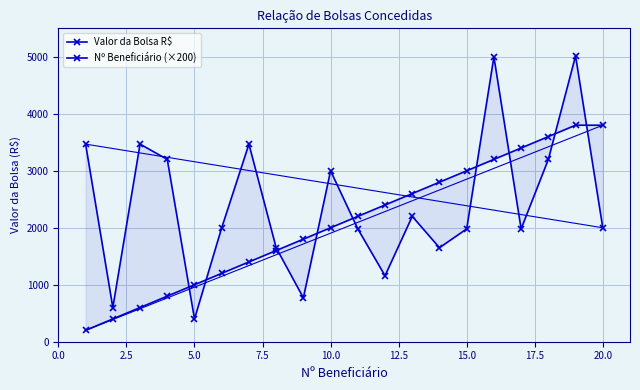

Reading left to right, list all the values displayed in this chart.

Valor da Bolsa R$: 3468.0	600.0	3468.0	3200.0	400.0	2000.0	3468.0	1650.0	770.0	3000.0	1980.0	1158.3	2200.0	1650.0	1980.0	5000.0	1980.0	3200.0	5016.0	2000.0
Nº Beneficiário (×200): 200.0	400.0	600.0	800.0	1000.0	1200.0	1400.0	1600.0	1800.0	2000.0	2200.0	2400.0	2600.0	2800.0	3000.0	3200.0	3400.0	3600.0	3800.0	3800.0